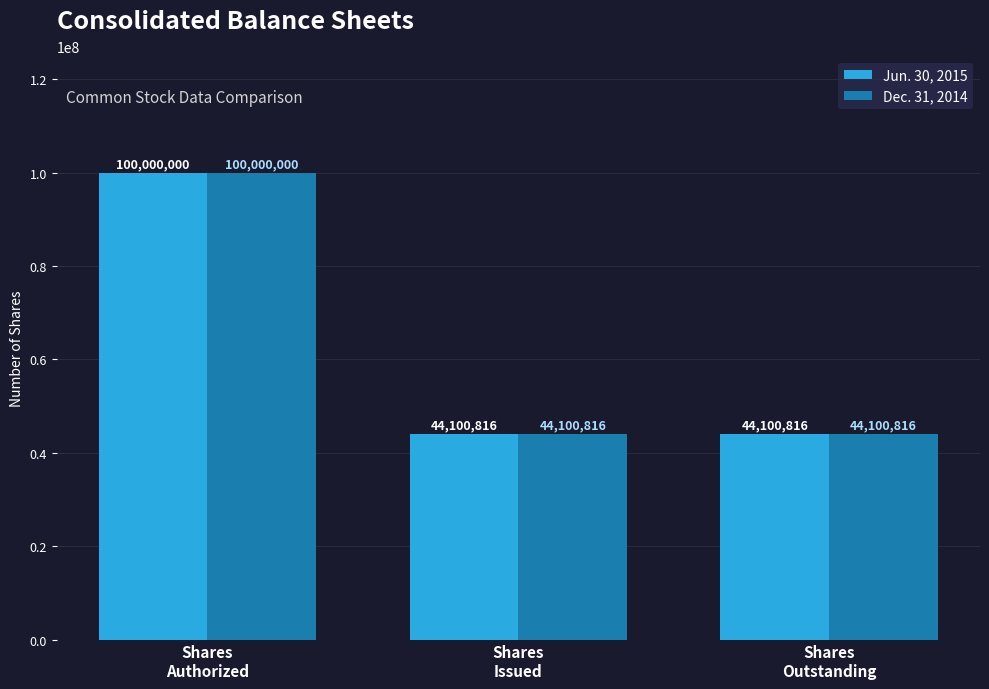

What value does the Dec. 31, 2014 series have at Shares
Issued, to the nearest 10?

44100820